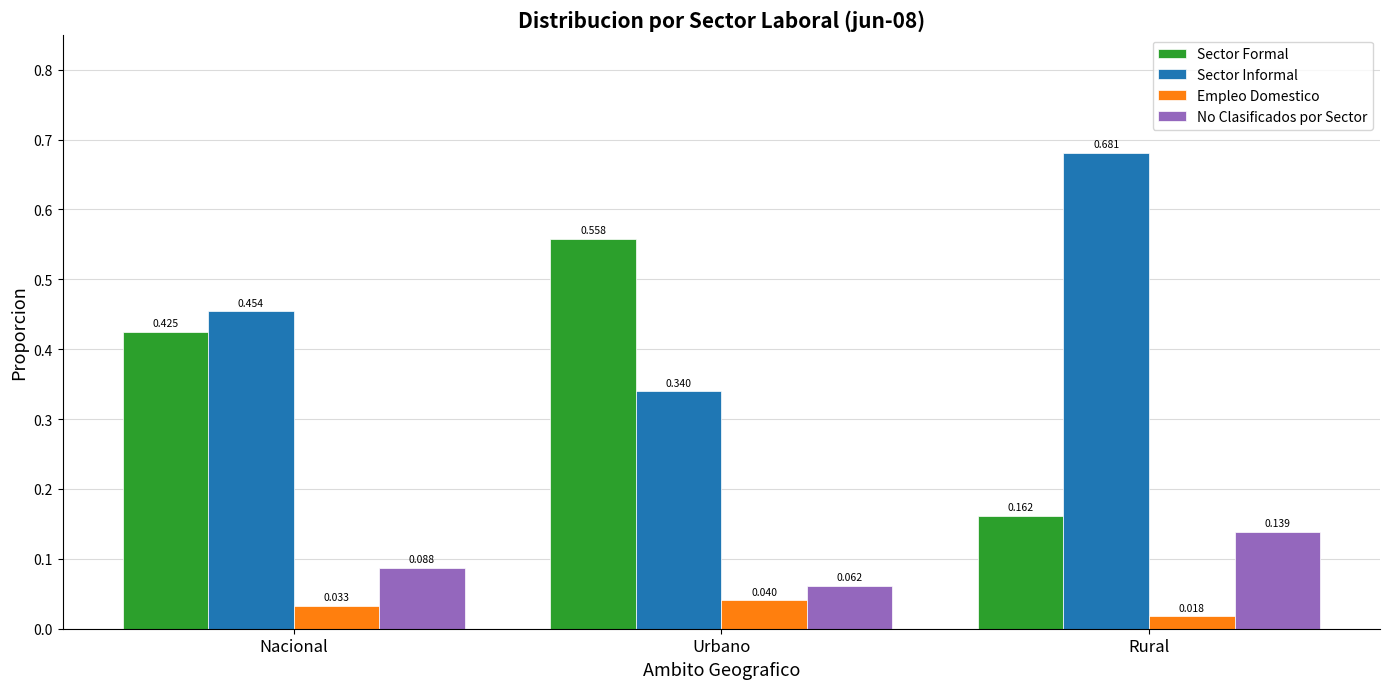

Between Urbano and Rural, which series saw the biggest shift?

Sector Formal